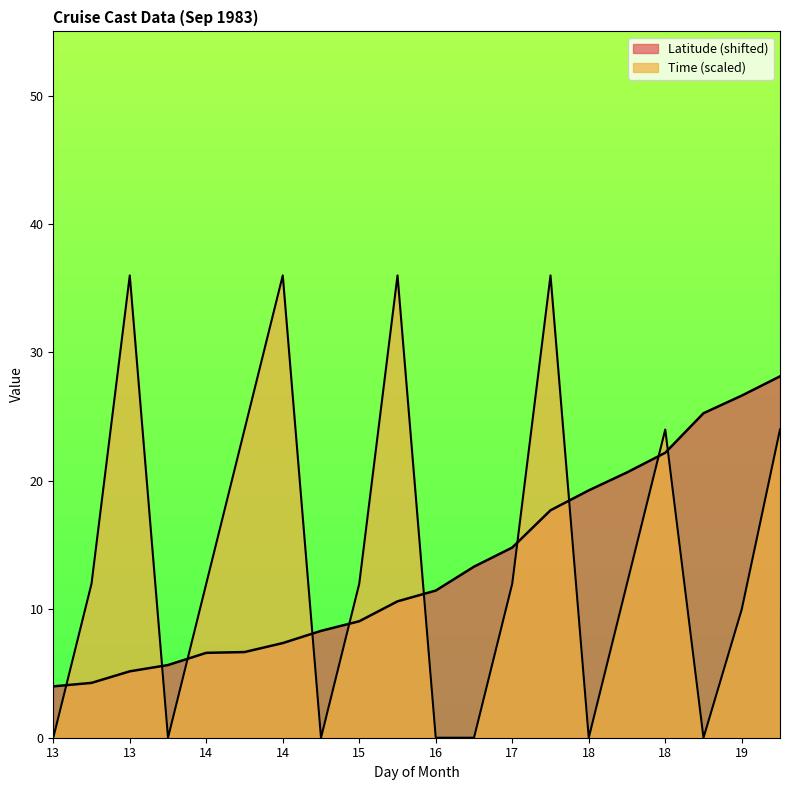

How many lines are shown in the chart?

2